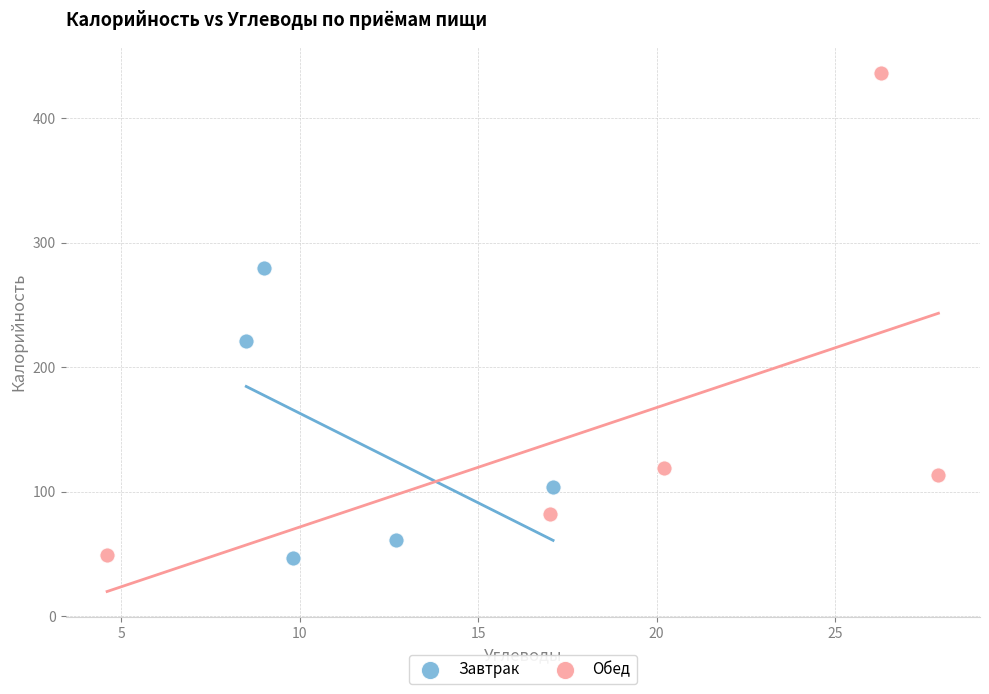

Which series has the widest spread of Y values?

Обед